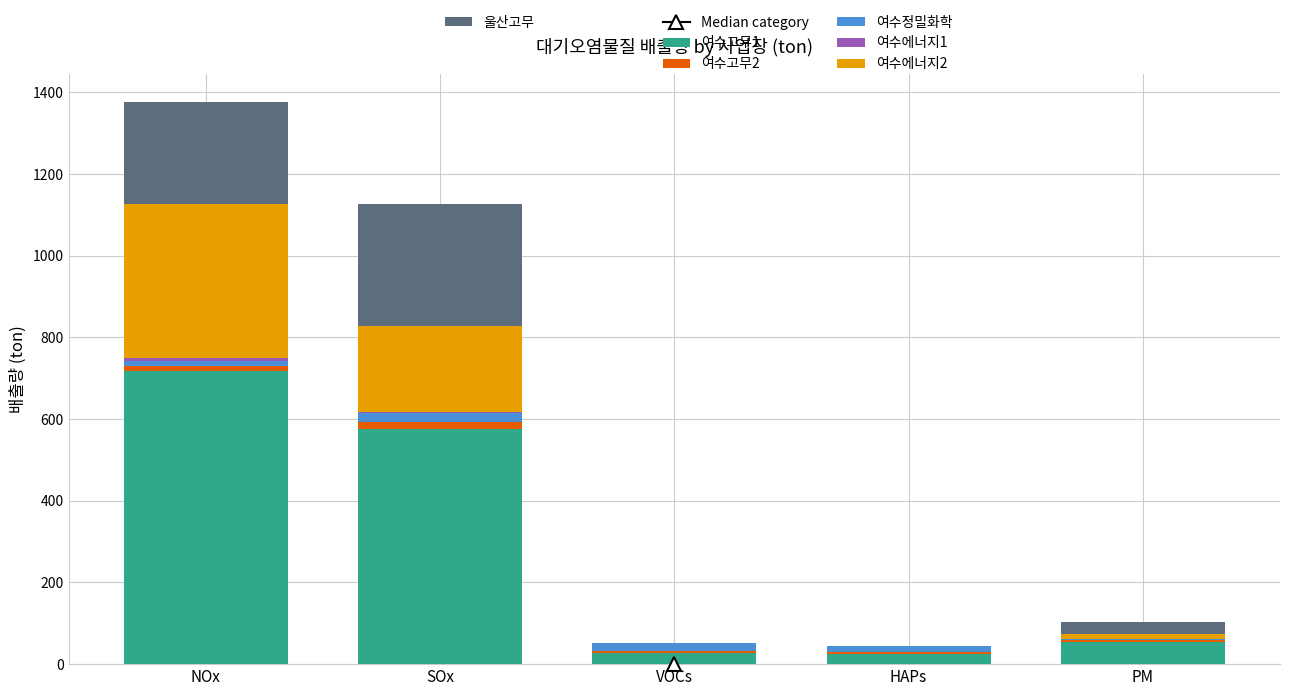

At which category is the sum across all series the highest?

NOx